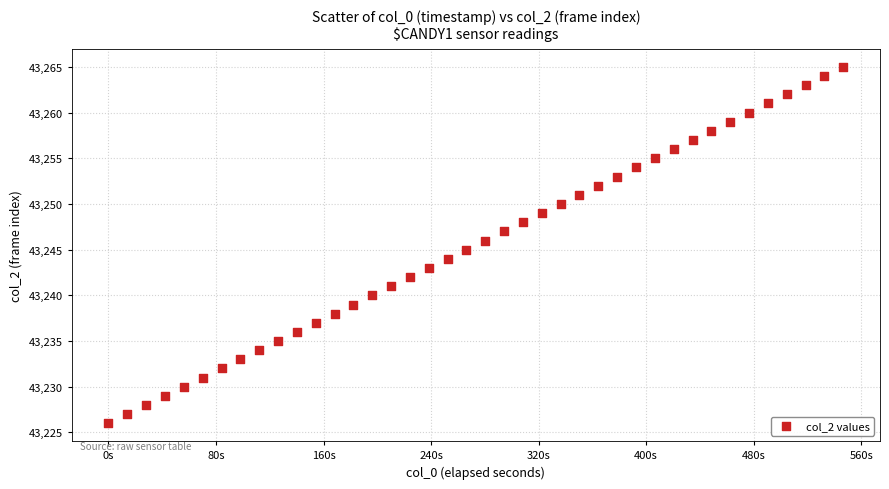

What is the range of Y values (max minus min)?

39